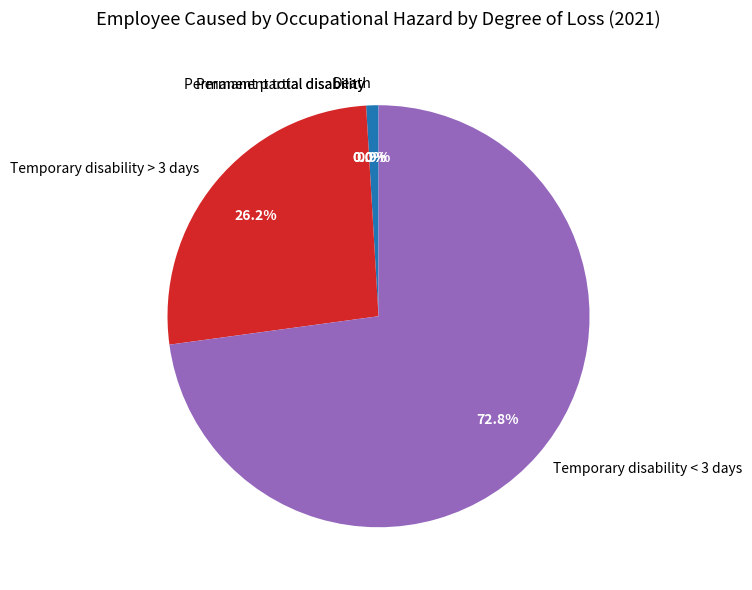

What is the smallest slice in the pie chart?

Permanent total disability